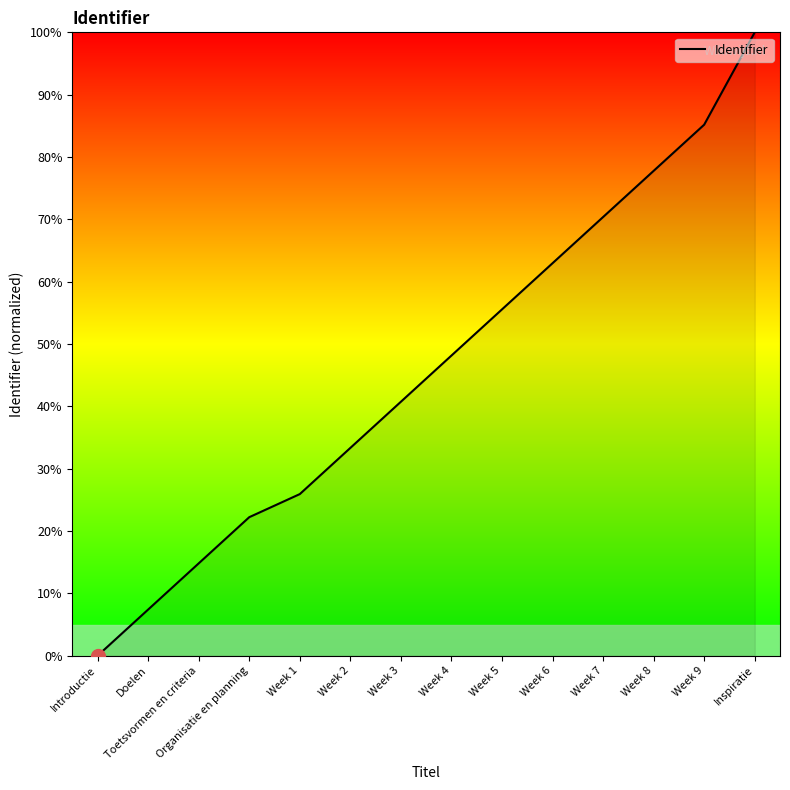

What position from the right is Introductie?

14